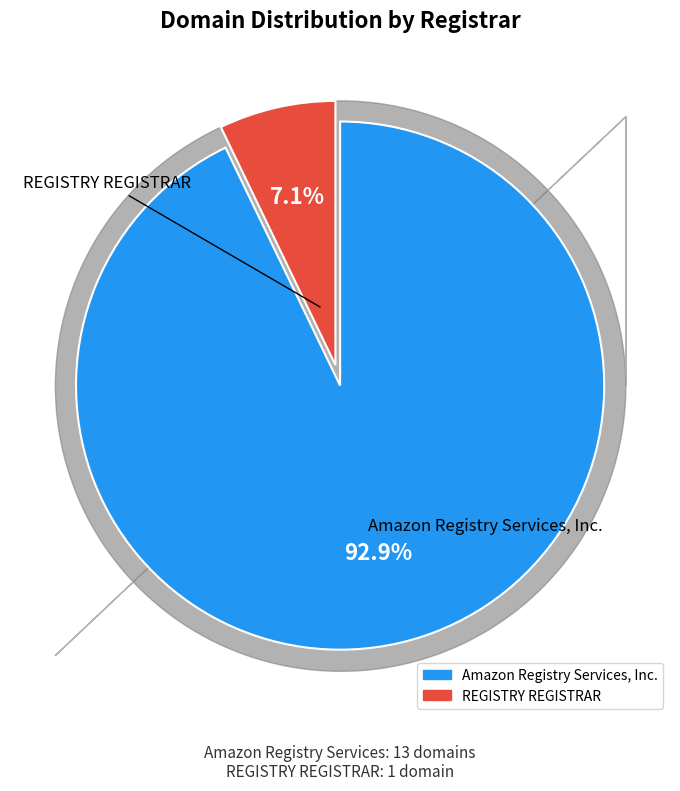

Between REGISTRY REGISTRAR and Amazon Registry Services, Inc., which is larger?

Amazon Registry Services, Inc.